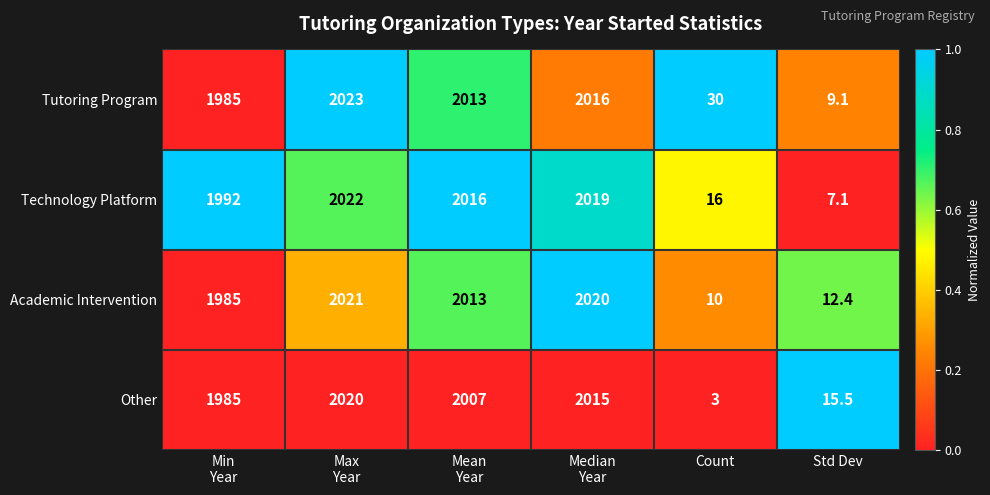

Which series has the widest spread of values?

Other